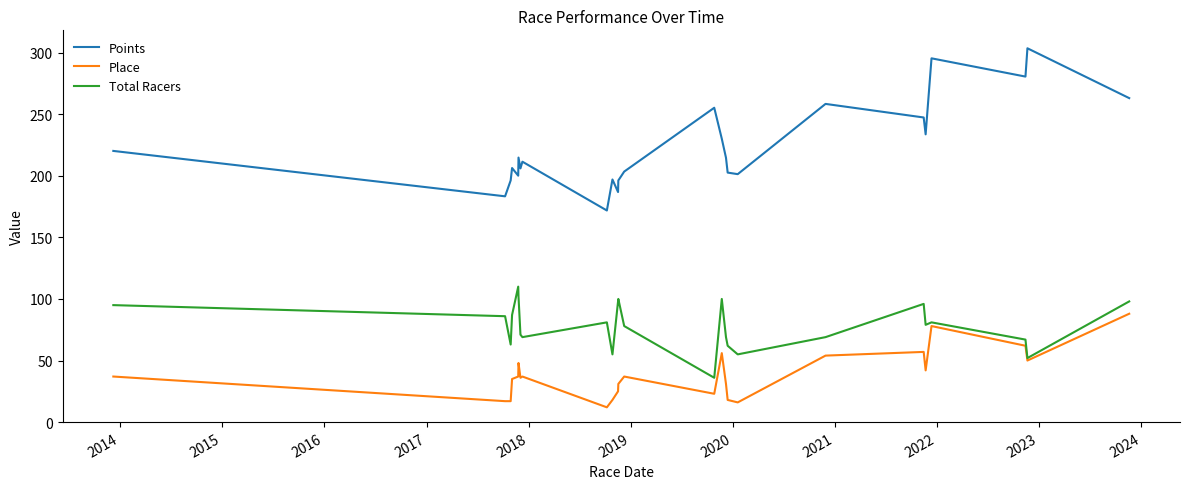

Which category has the highest value in the Total Racers series?

2017